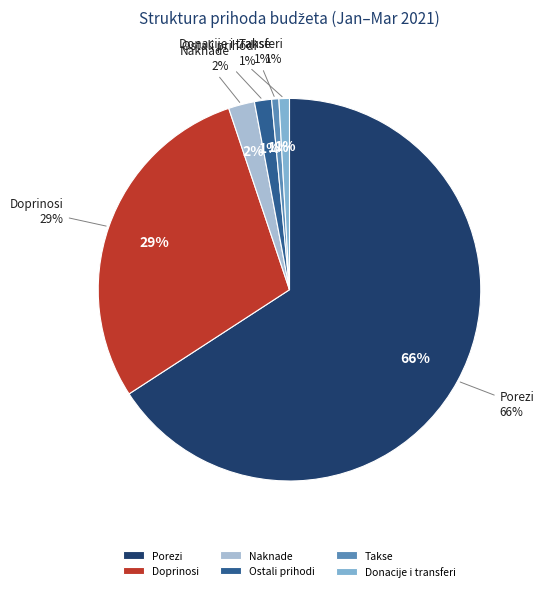

To the nearest percent, what is the difference between the largest and smallest slice percentages?

65%